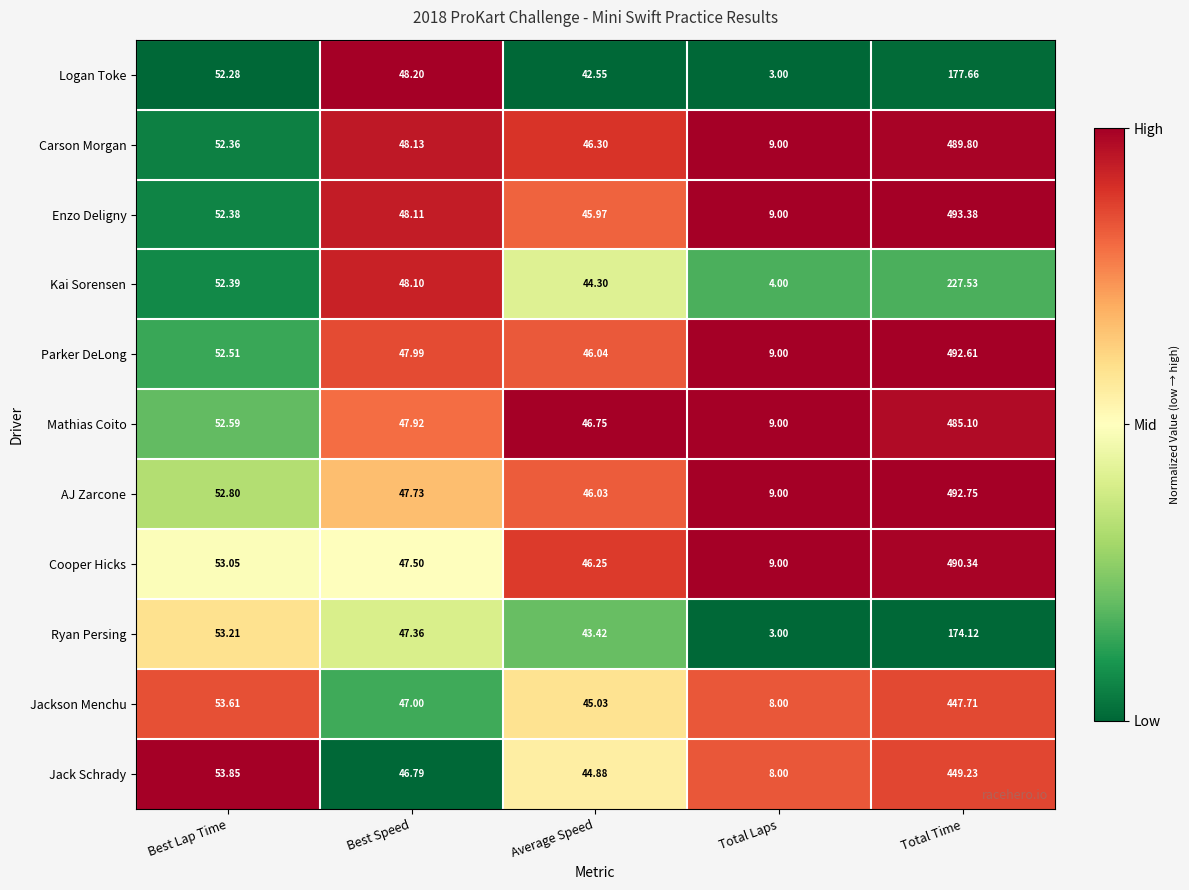

Which series has the largest total across all categories?

Enzo Deligny